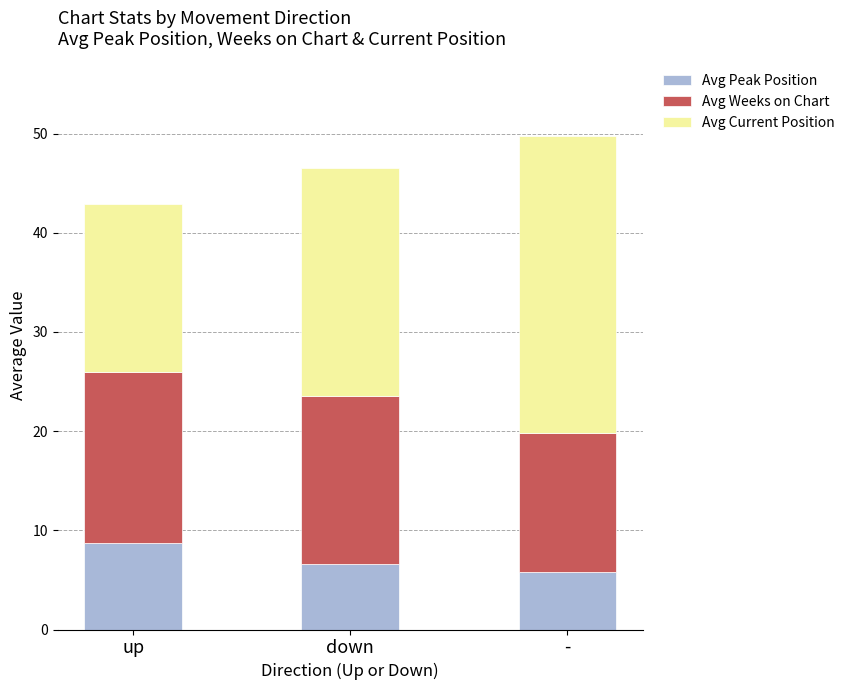

Reading right to left, transcribe the values for Avg Peak Position.

5.8	6.6	8.7